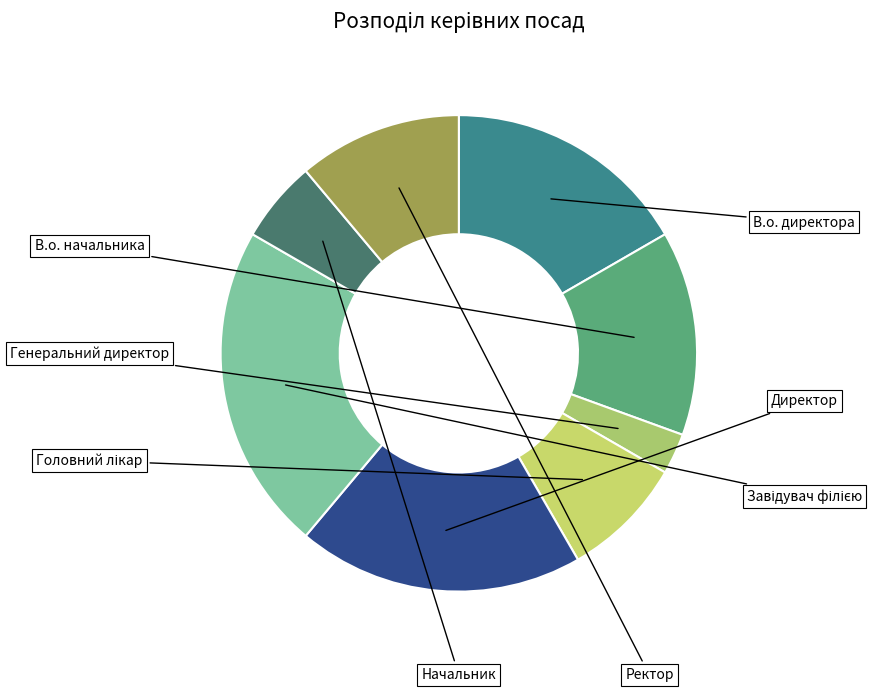

Is there a majority slice in this chart?

No